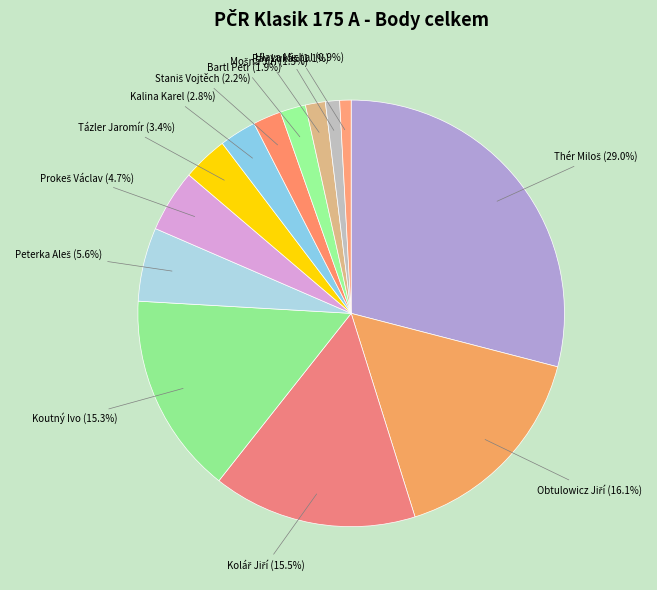

How much of the chart is everything except Kalina Karel?

97.2%